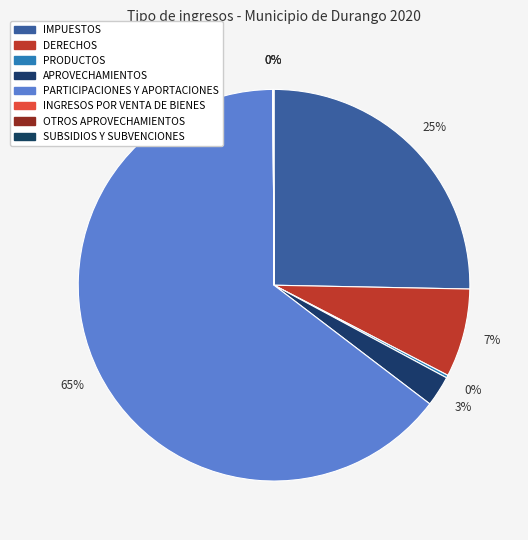

What is the largest slice in the pie chart?

PARTICIPACIONES Y APORTACIONES